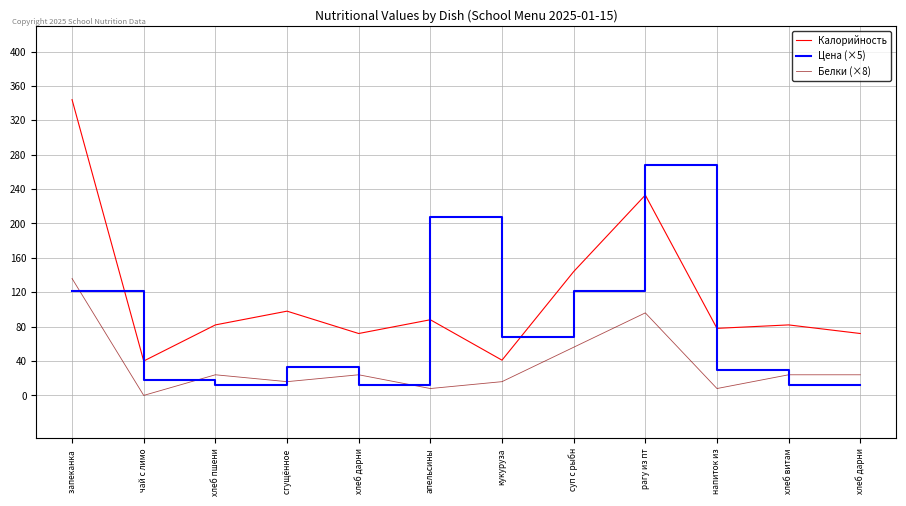

What is the spread (max minus min) of values at хлеб дарни?

59.5